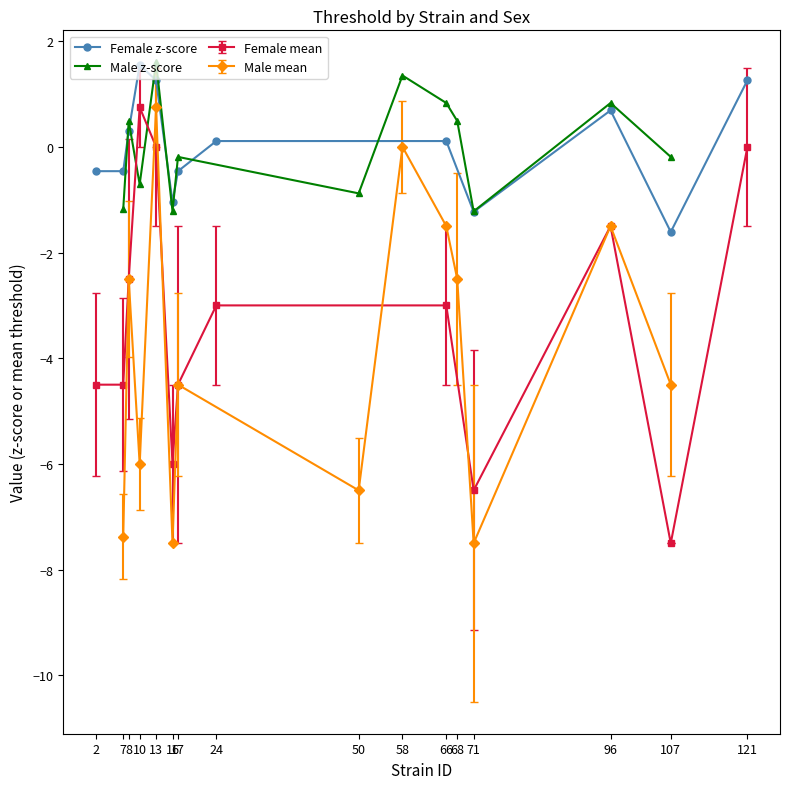

What is the value of the Female z-score point at the 7th from the left?

-0.5